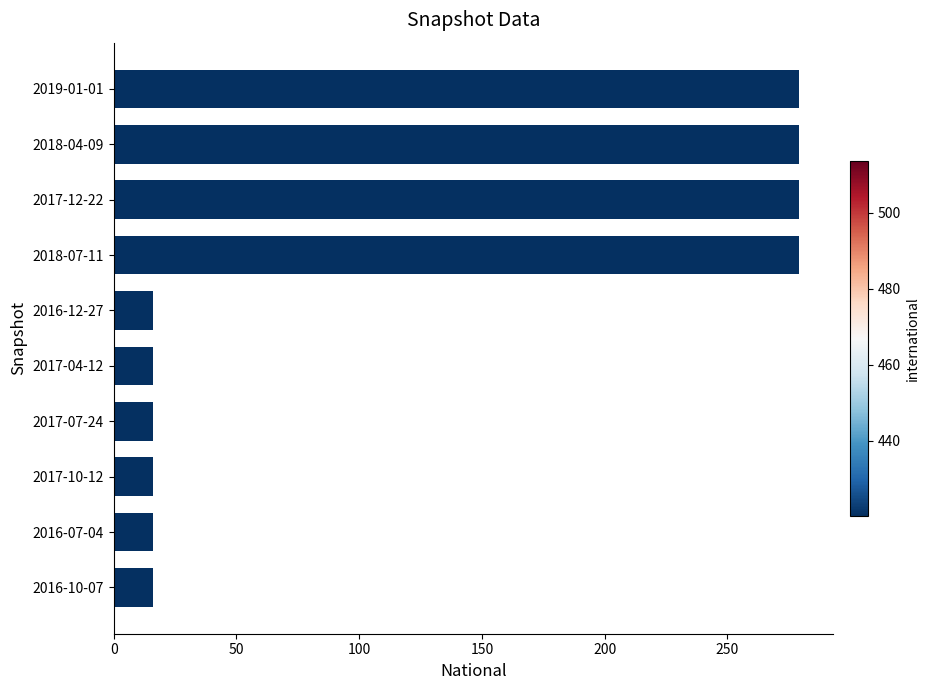

What is the change in value from 2017-04-12 to 2017-12-22?

+263